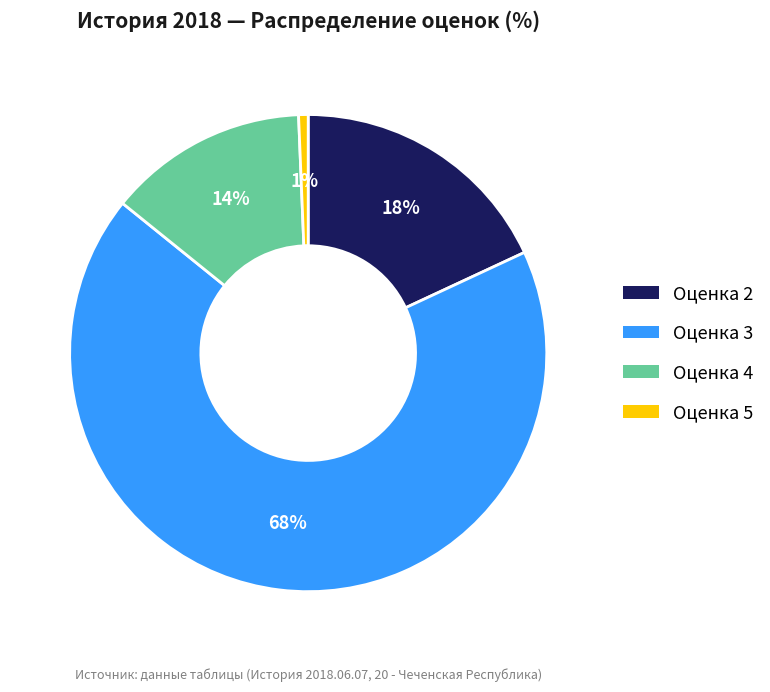

To the nearest percent, what is the average slice percentage?

25%